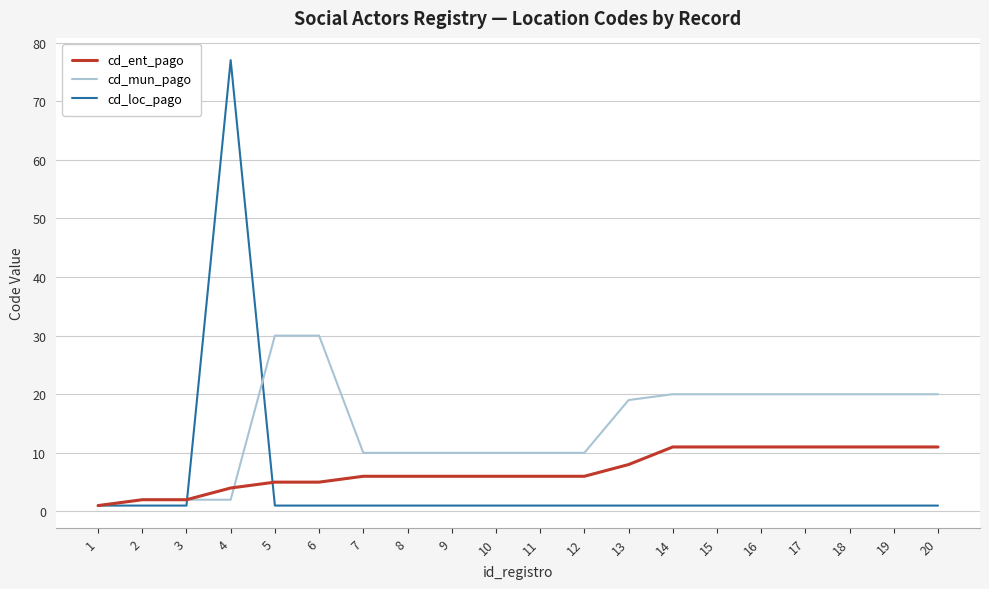

Is this an area chart (filled region under the line)?

No